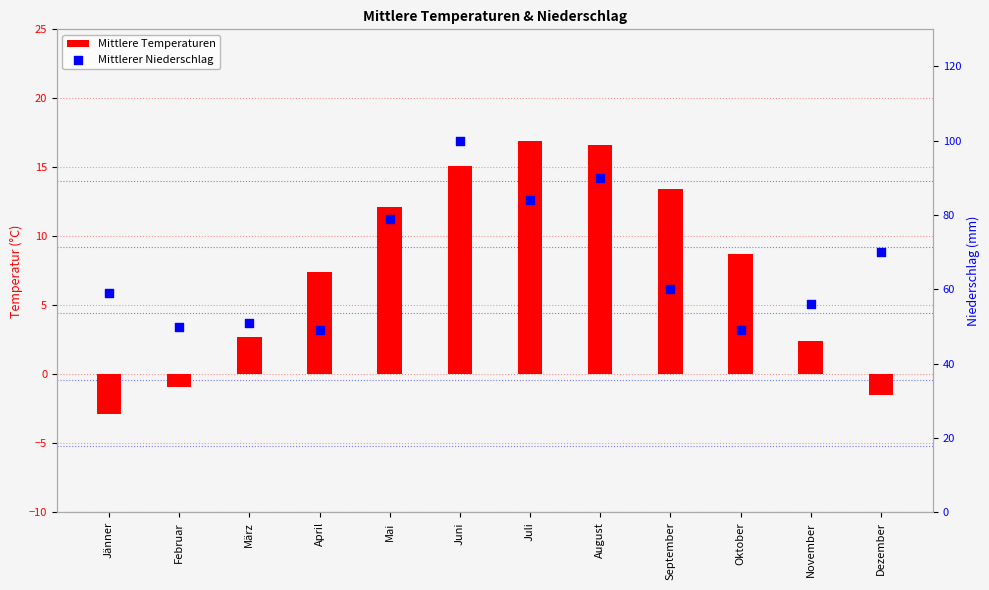

Which series has the largest total across all categories?

Mittlerer Niederschlag